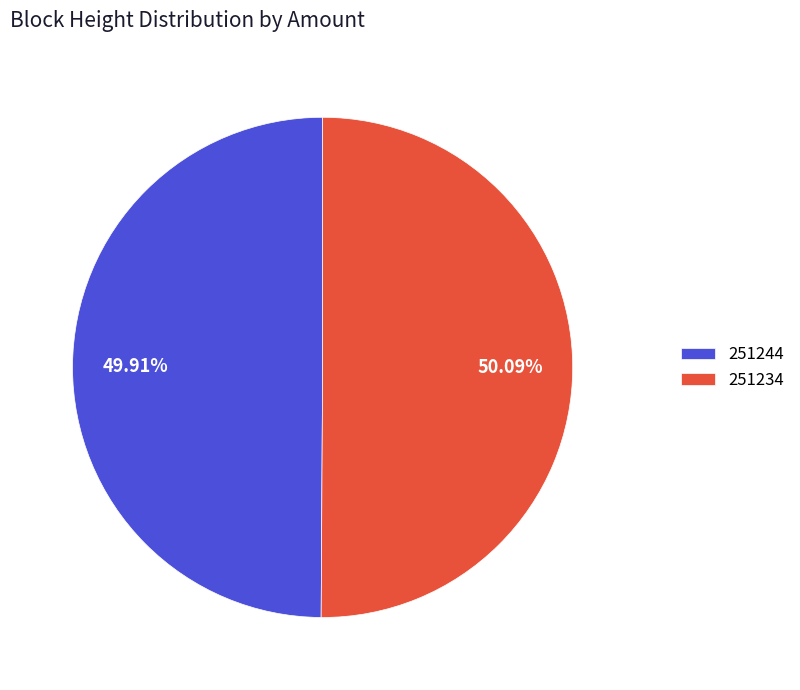

Approximately how many times larger is the value at 251234 compared to 251244?

1.0